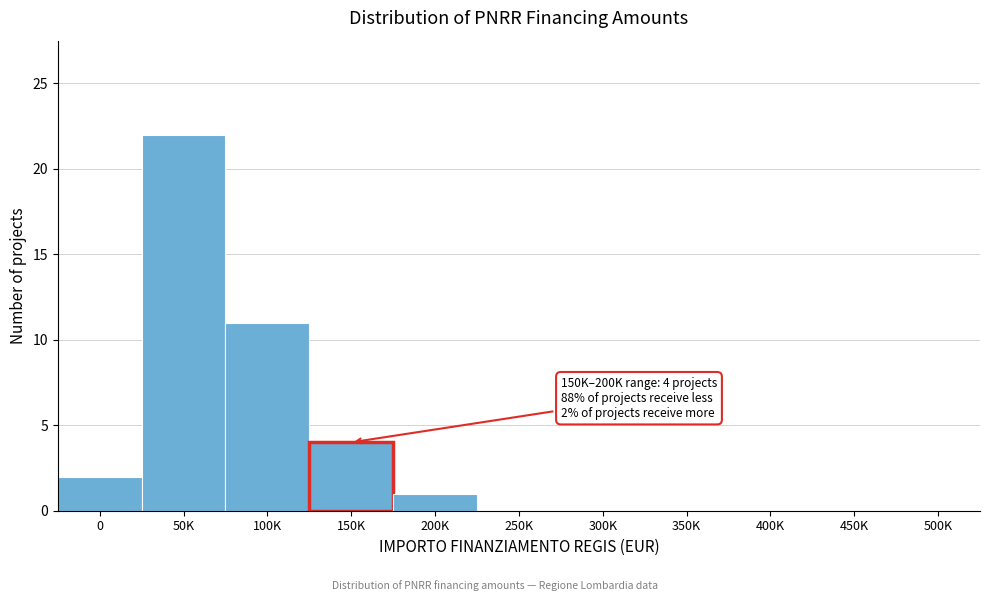

Reading left to right, list all the values displayed in this chart.

0=2	50K=22	100K=11	150K=4	200K=1	250K=0	300K=0	350K=0	400K=0	450K=0	500K=0